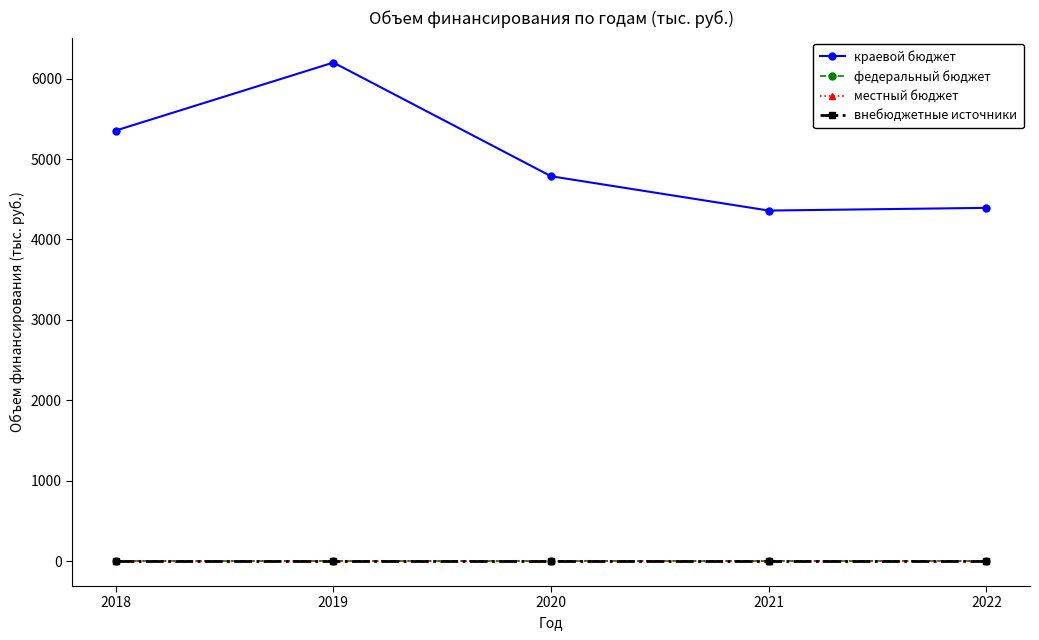

The краевой бюджет series shows 6336.9 at 2020. True or false?

False